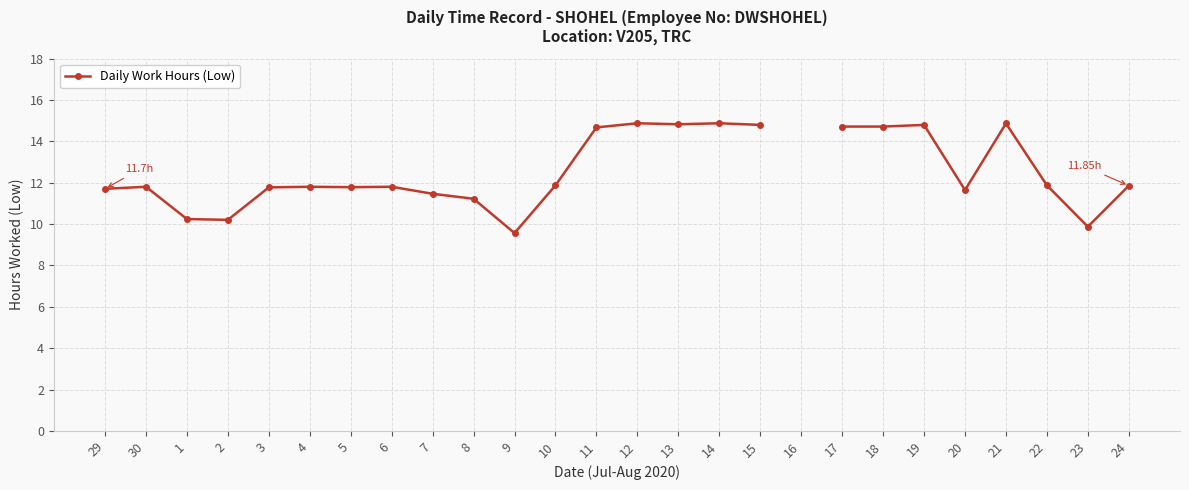

Does the chart display data point markers on the line(s)?

Yes